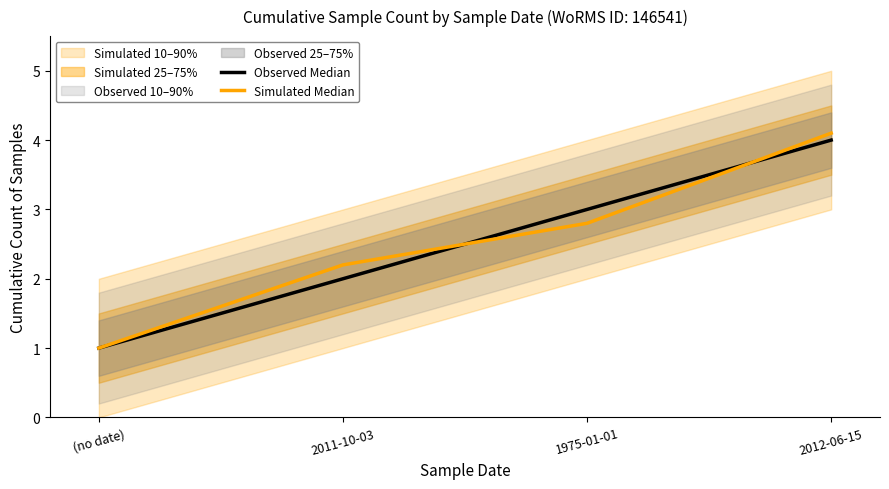

Which series has the largest total across all categories?

Simulated Median